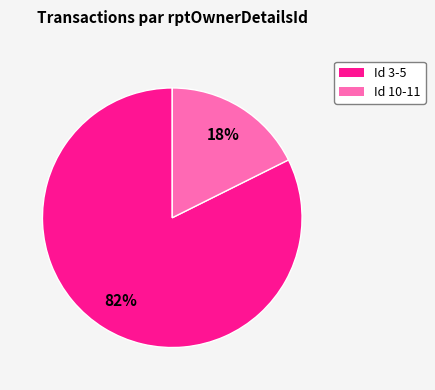

Does any single category account for the majority?

Yes